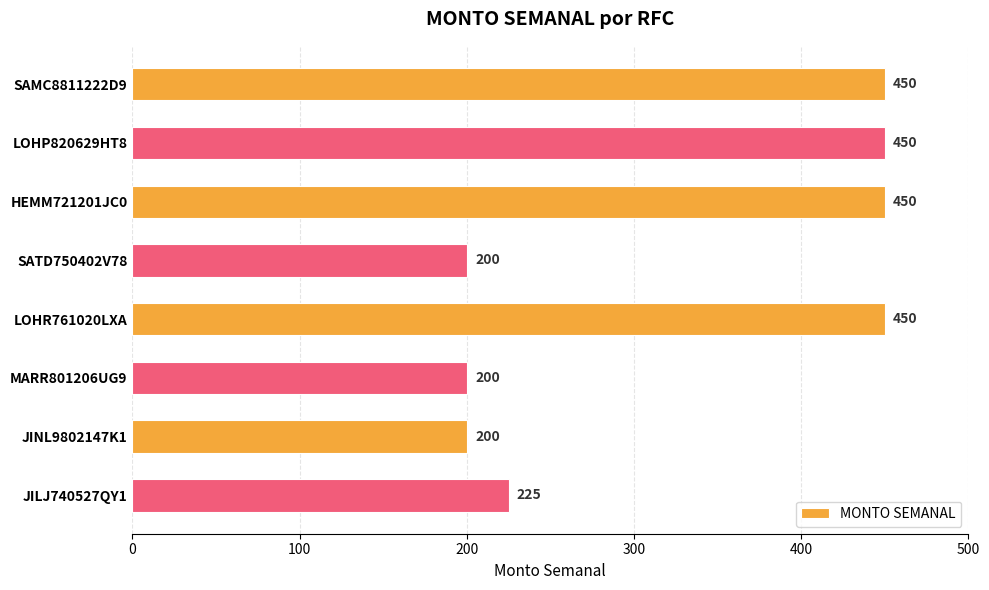

What is the average value?

328